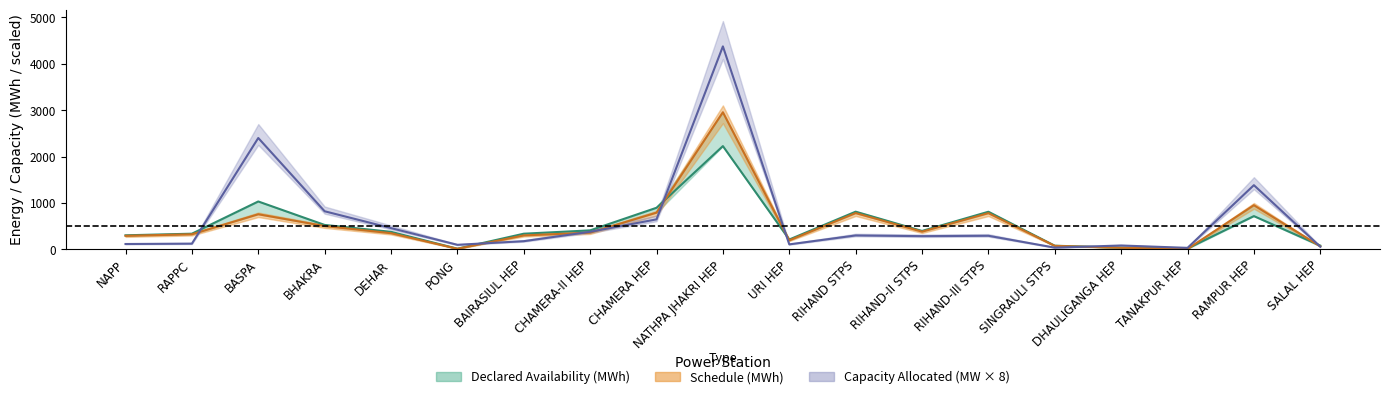

How many series are shown in this chart?

3